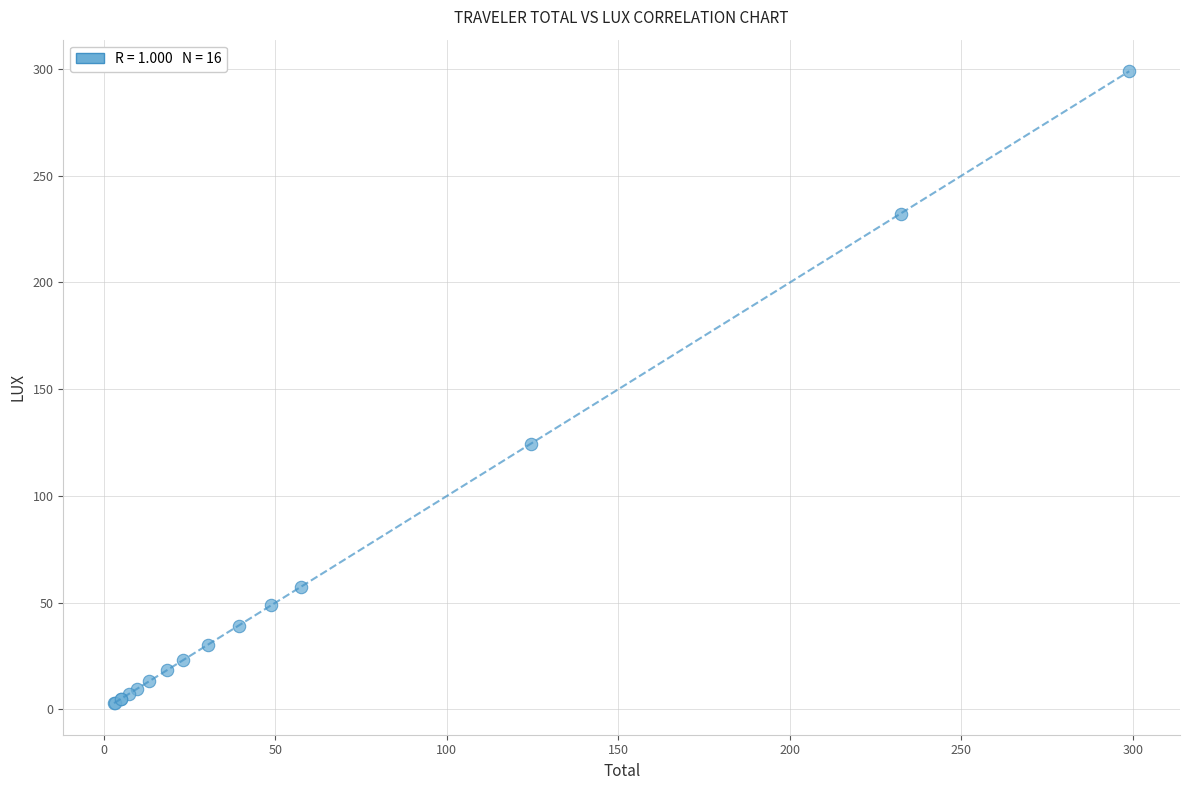

What Y value in the scatter plot is closest to 150?

124.5